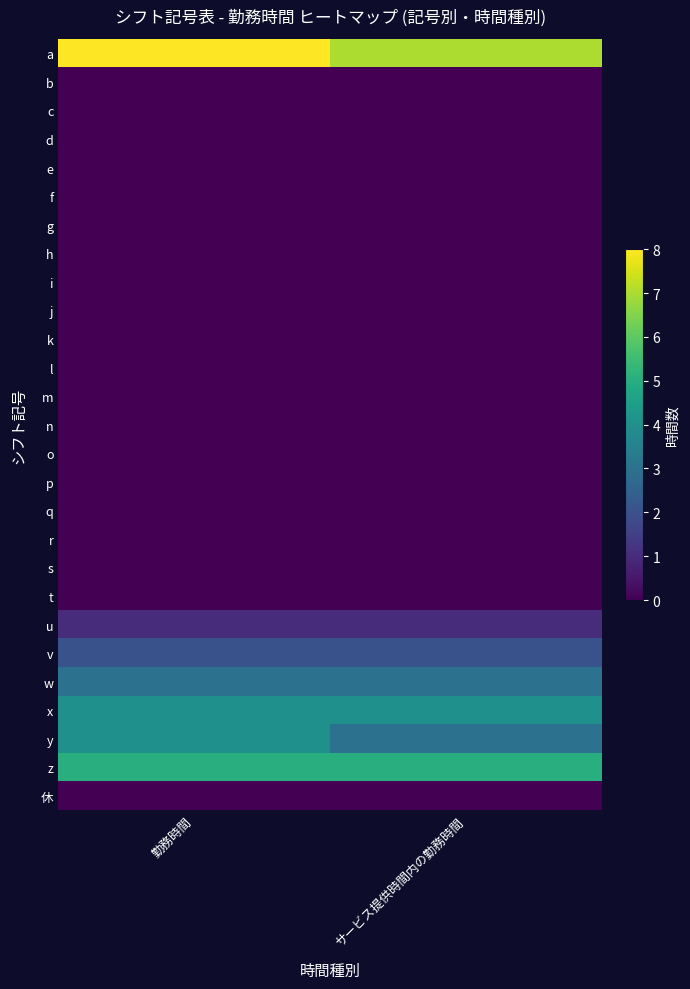

Rank the series at サービス提供時間内の勤務時間 from lowest to highest value.

b, c, d, e, f, g, h, i, j, k, l, m, n, o, p, q, r, s, t, 休, u, v, w, y, x, z, a